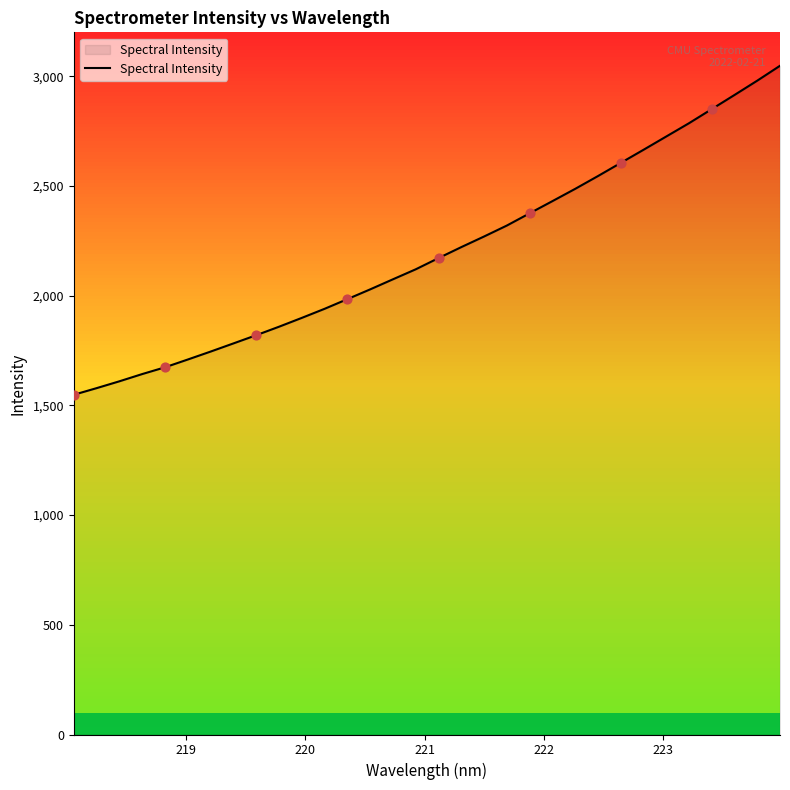

What is the smallest value displayed?

1548.2